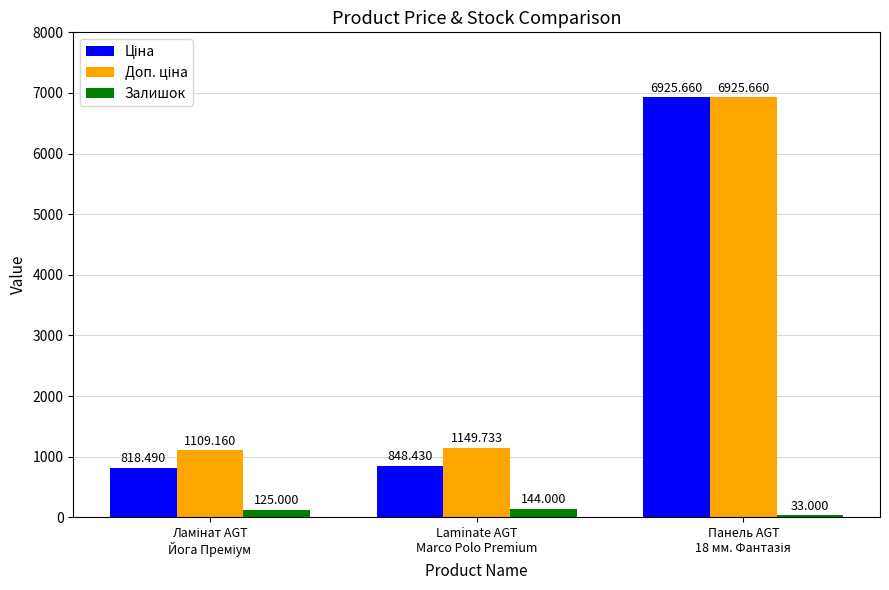

Rank the series at Laminate AGT
Marco Polo Premium from lowest to highest value.

Залишок, Ціна, Доп. ціна